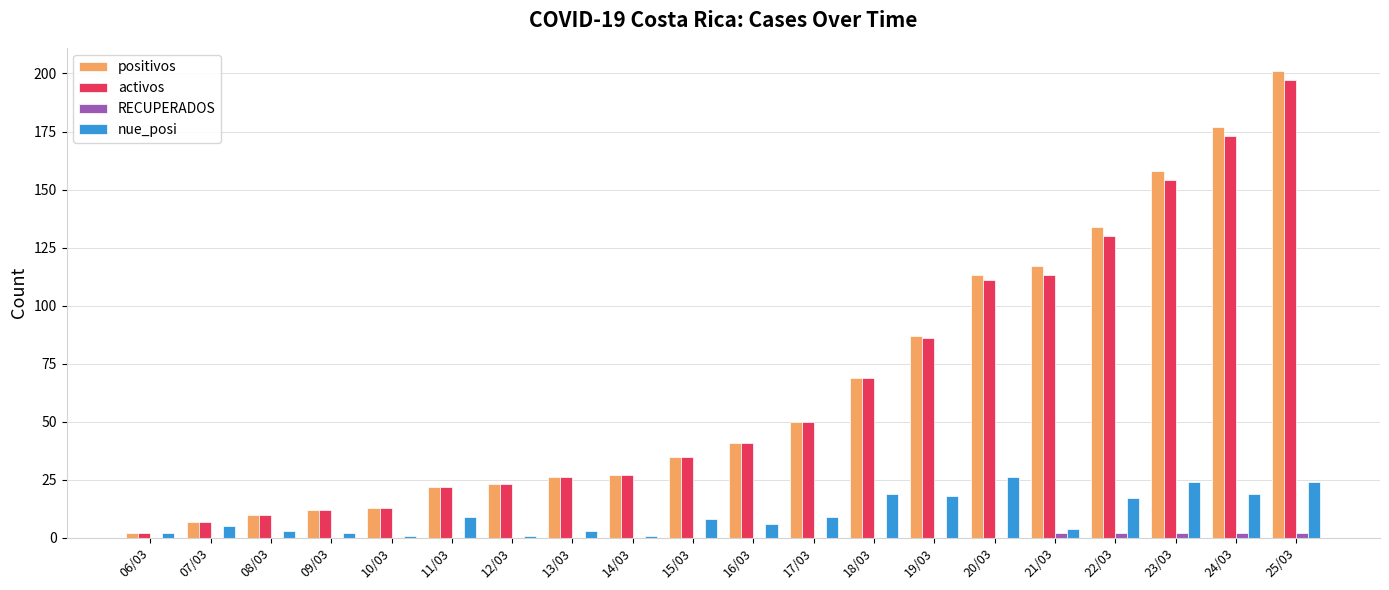

At which label does positivos reach its peak?

25/03